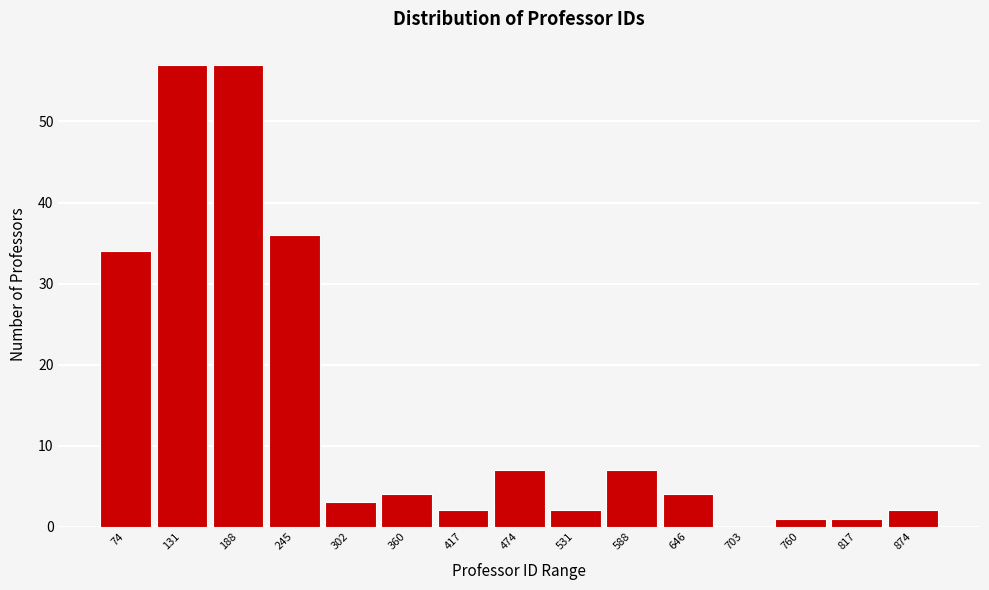

Reading left to right, extract all data points from this chart.

74=34	131=57	188=57	245=36	302=3	360=4	417=2	474=7	531=2	588=7	646=4	703=0	760=1	817=1	874=2